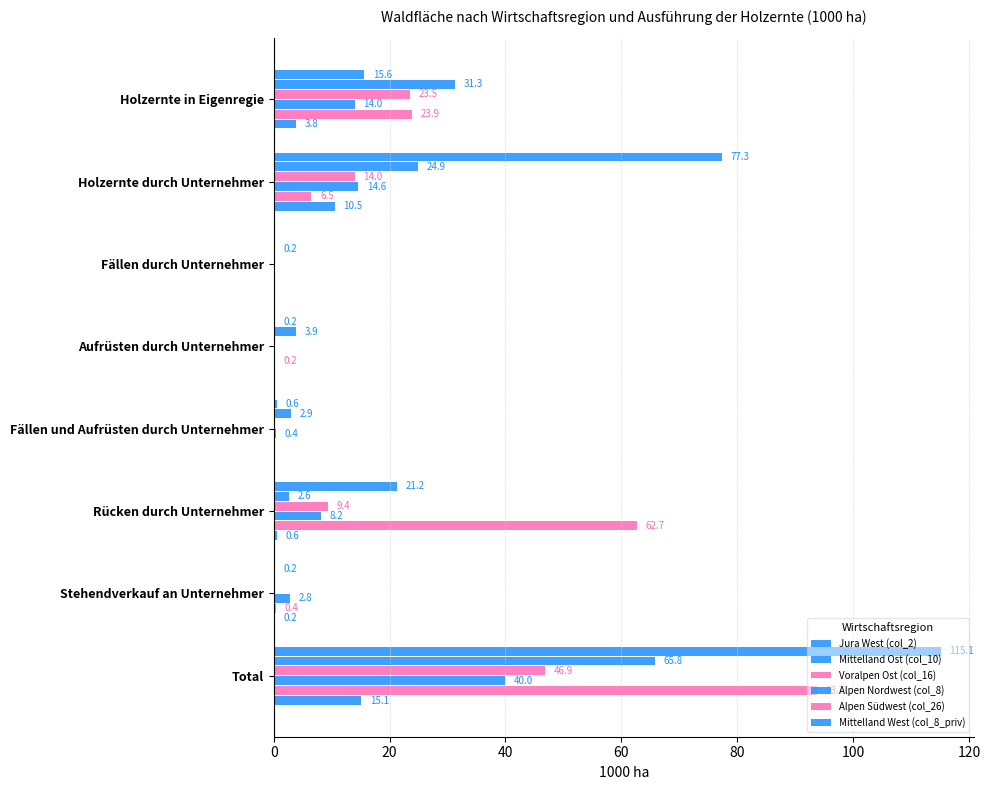

How many values in the Jura West (col_2) series exceed 15?

4